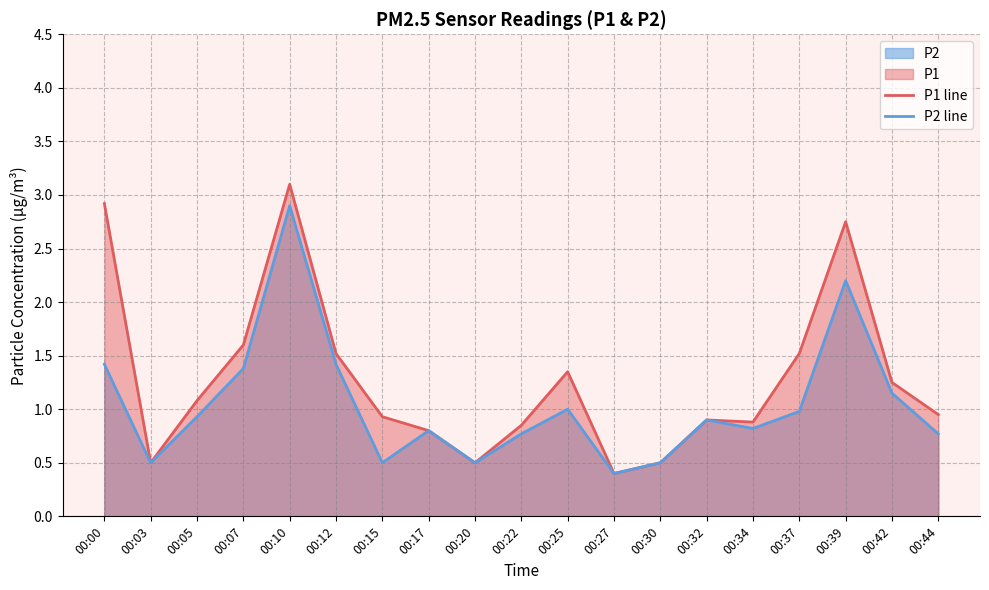

At which label is P2 line closest to 1?

00:25